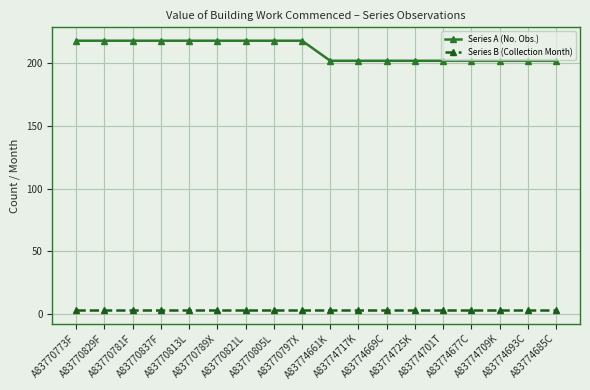

Rank the series by their maximum value, from lowest to highest.

Series B (Collection Month), Series A (No. Obs.)